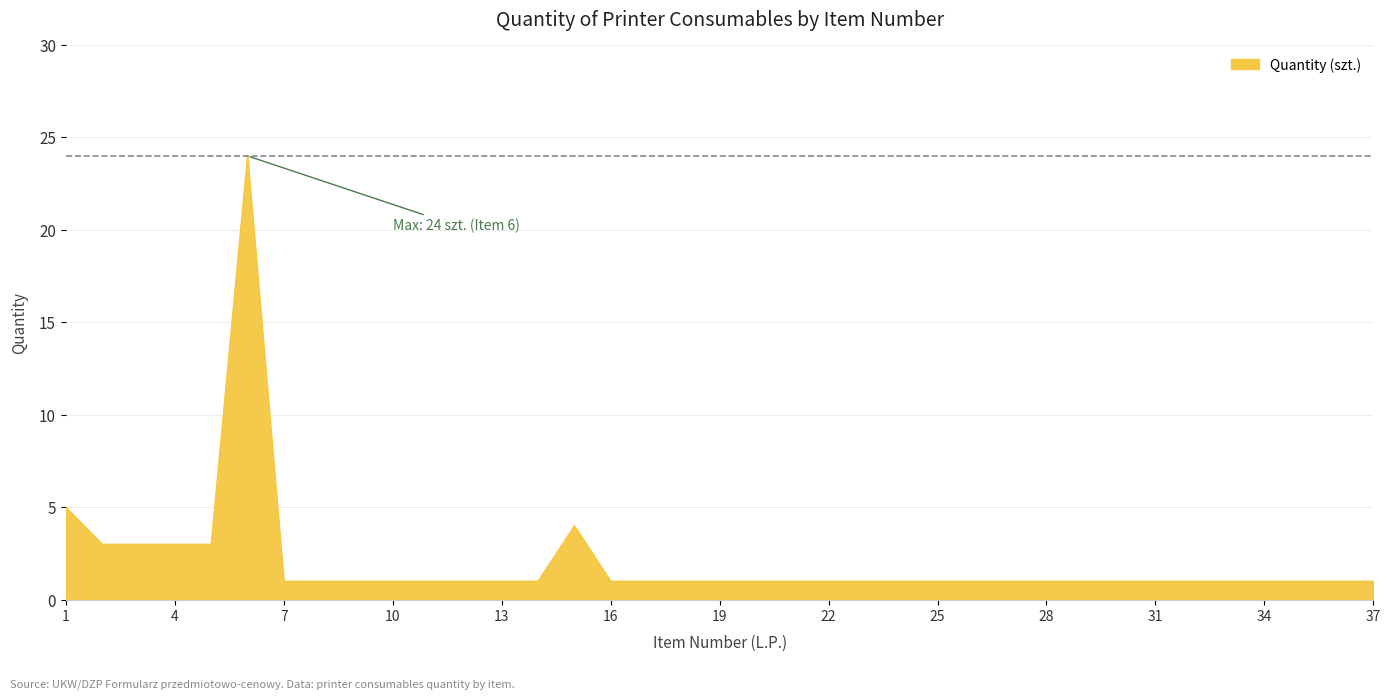

How many lines are shown in the chart?

1